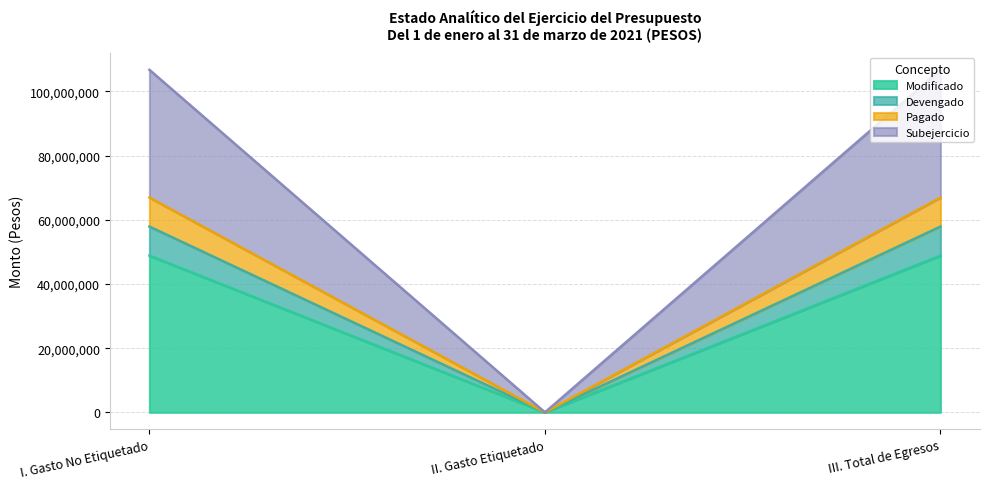

At which label does Modificado reach its minimum?

II. Gasto Etiquetado